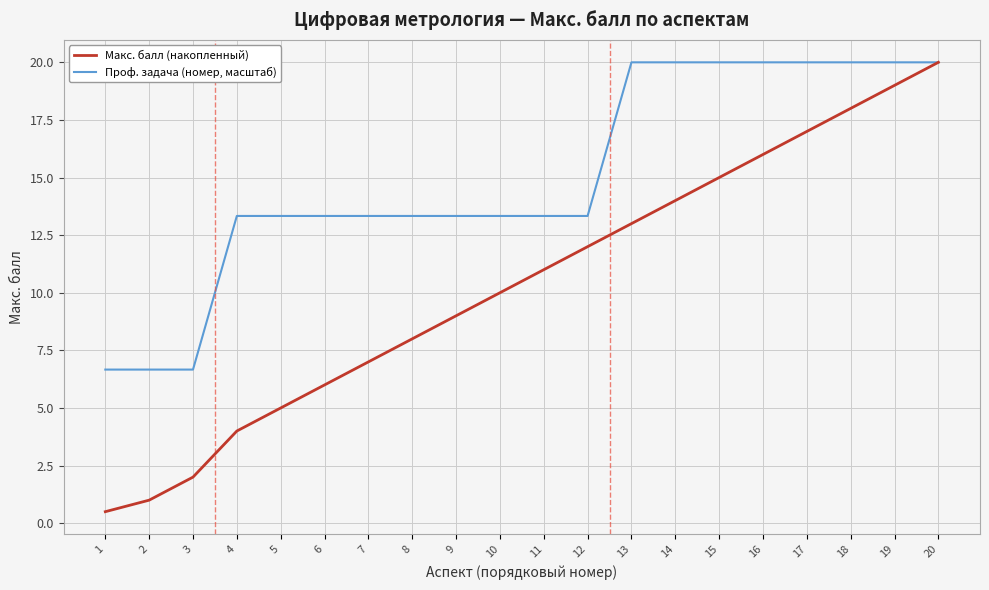

What are all the series names shown in the legend?

Макс. балл (накопленный), Проф. задача (номер, масштаб)